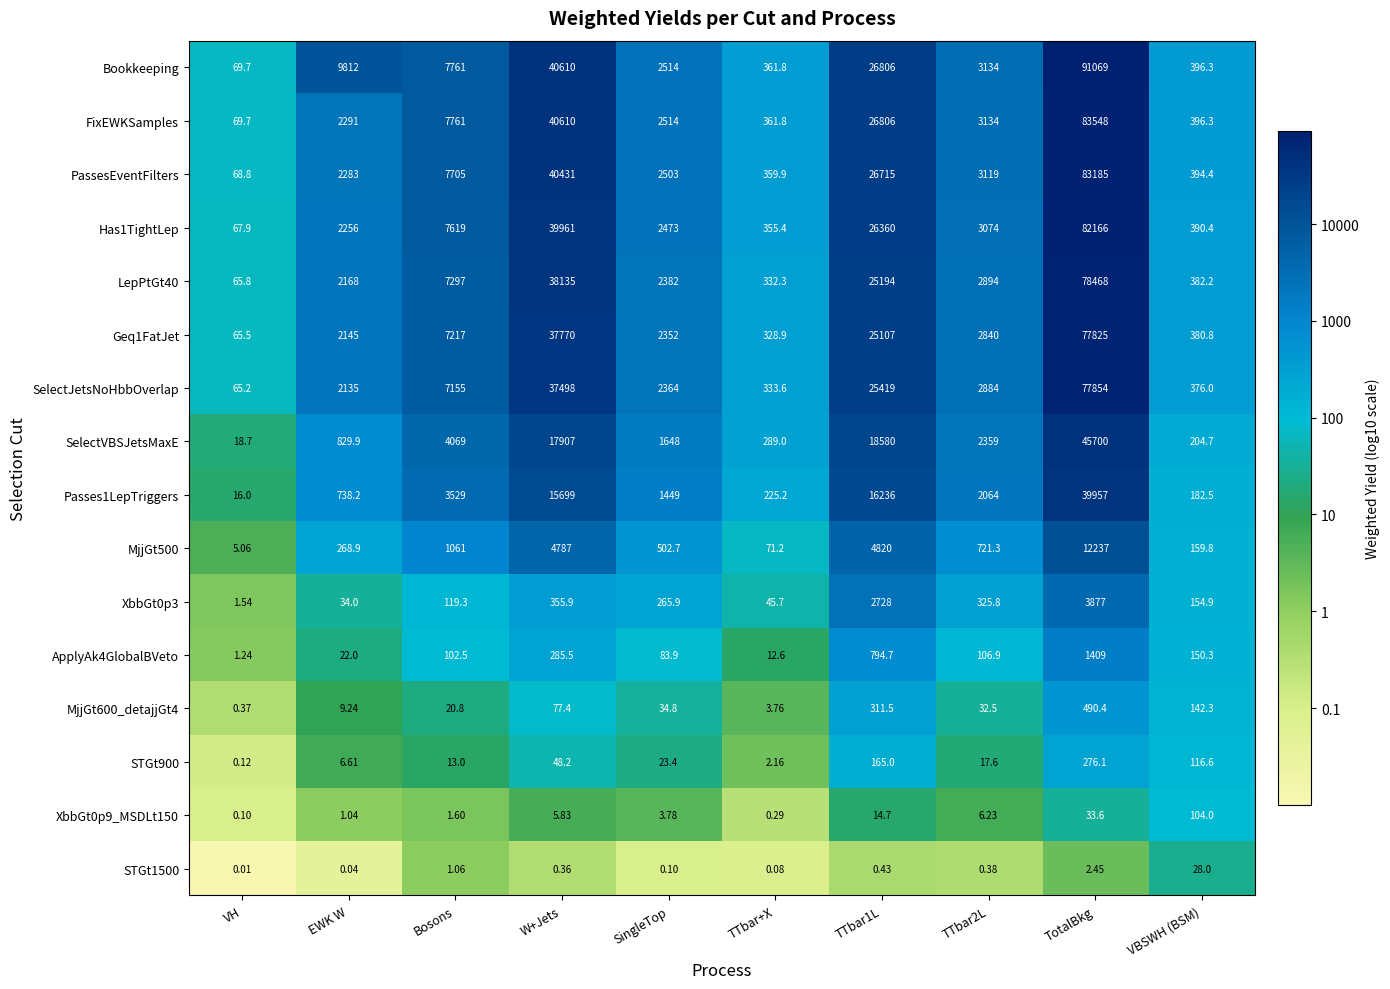

Where does the PassesEventFilters series first go above 3119?

Bosons